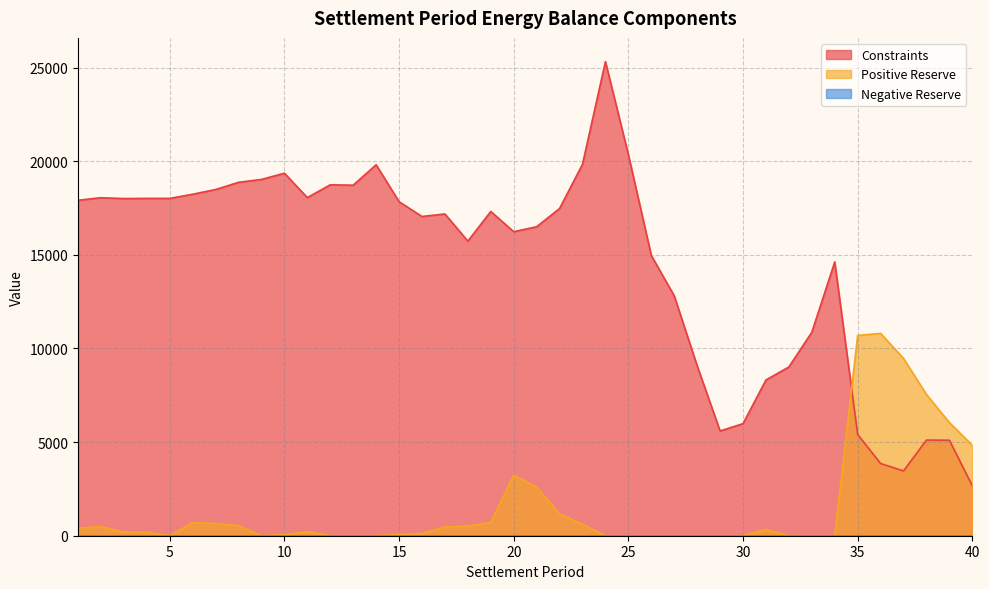

Rank the series by their maximum value, from highest to lowest.

Constraints, Positive Reserve